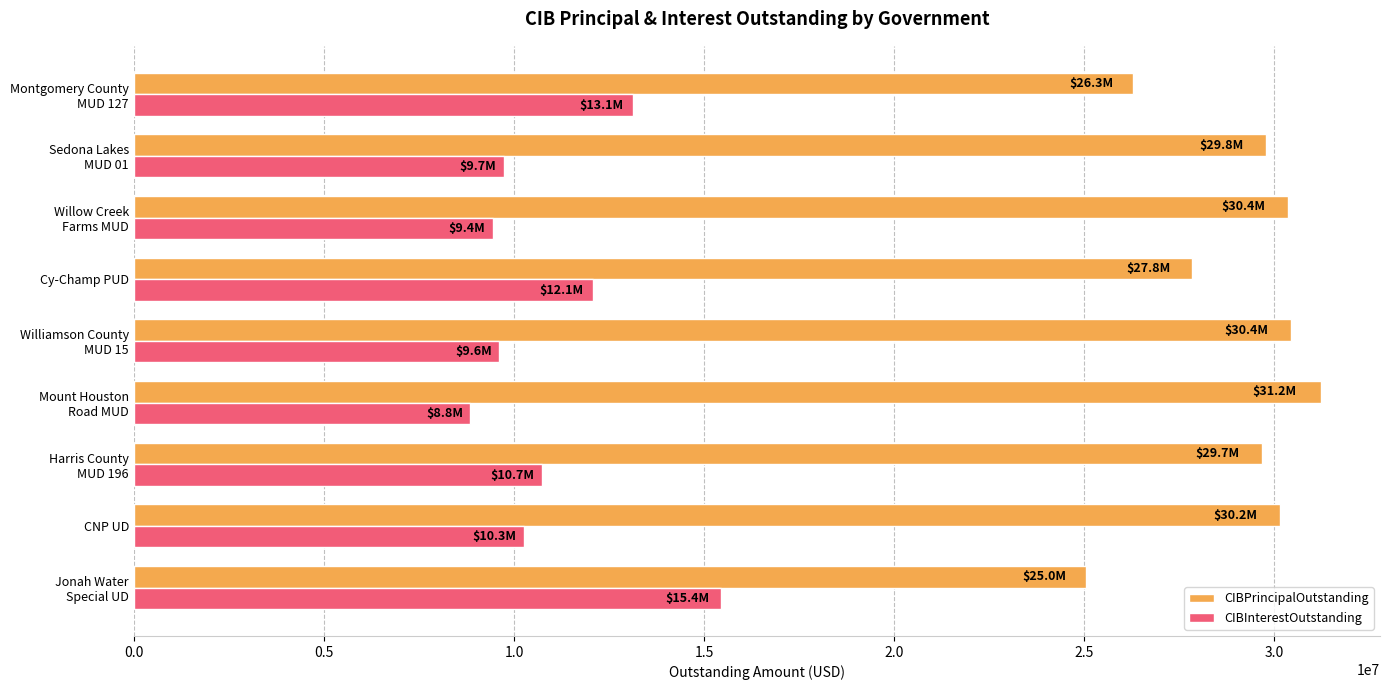

Where is CIBPrincipalOutstanding nearest to the value 28127500?

Cy-Champ PUD